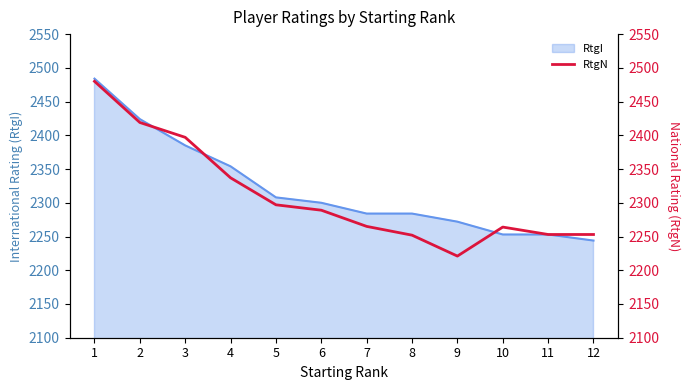

The value of RtgI at 12 is 689. True or false?

False